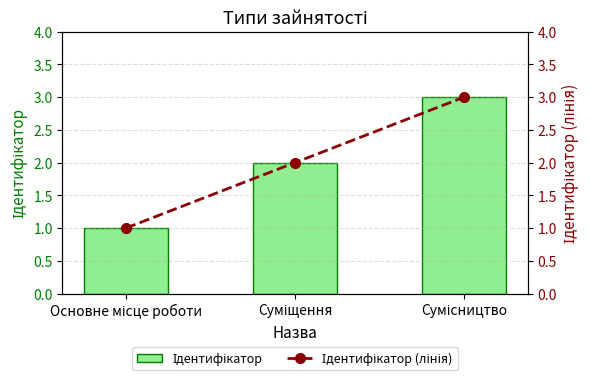

What is the lowest value of the Ідентифікатор series?

1